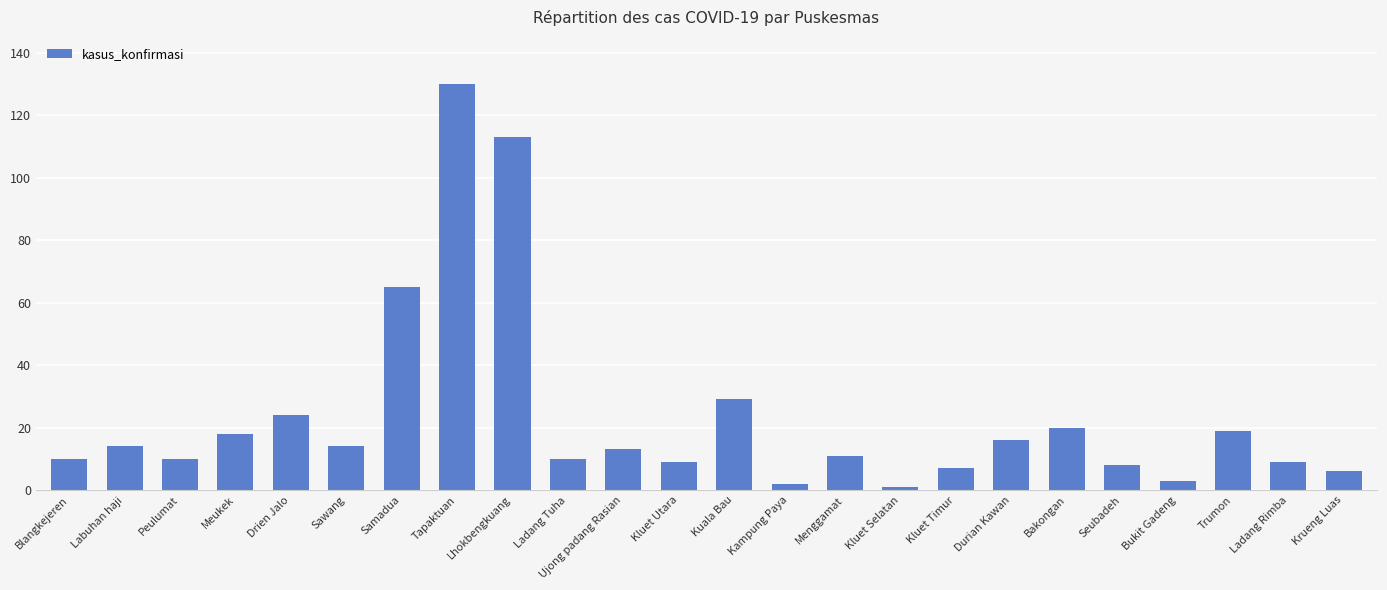

How many bars are there in total?

24